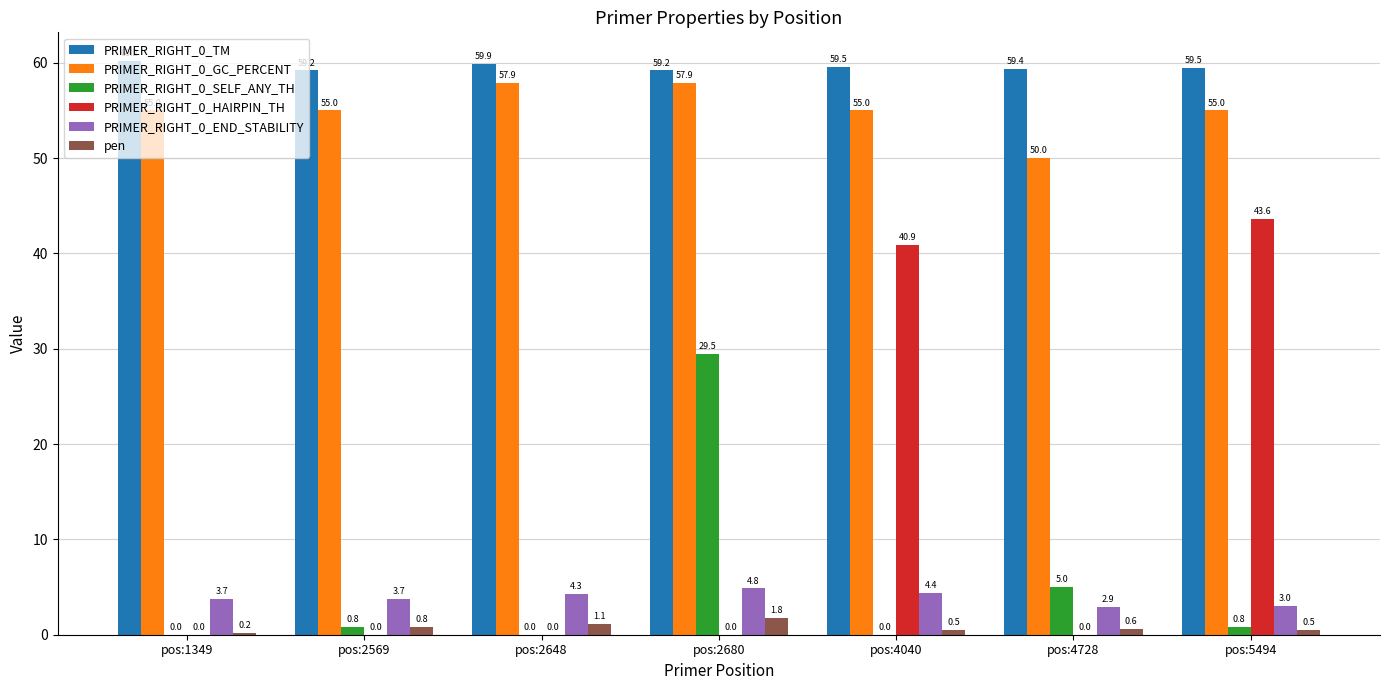

The PRIMER_RIGHT_0_END_STABILITY series shows 3.0 at pos:5494. True or false?

True